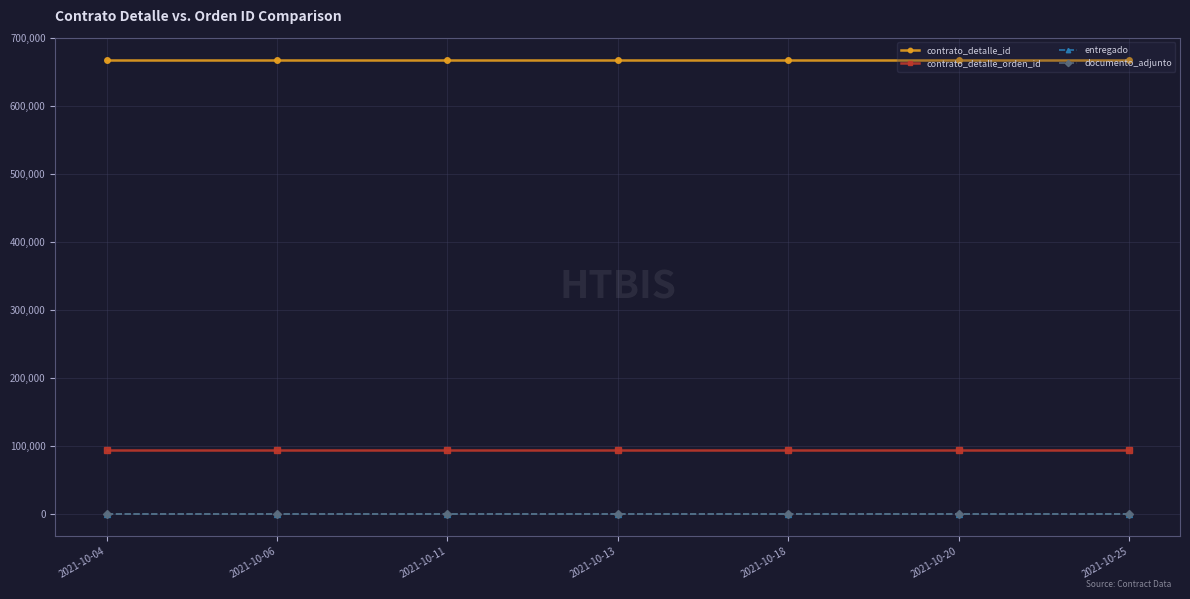

What is the value of the documento_adjunto point at the 7th from the left?

1